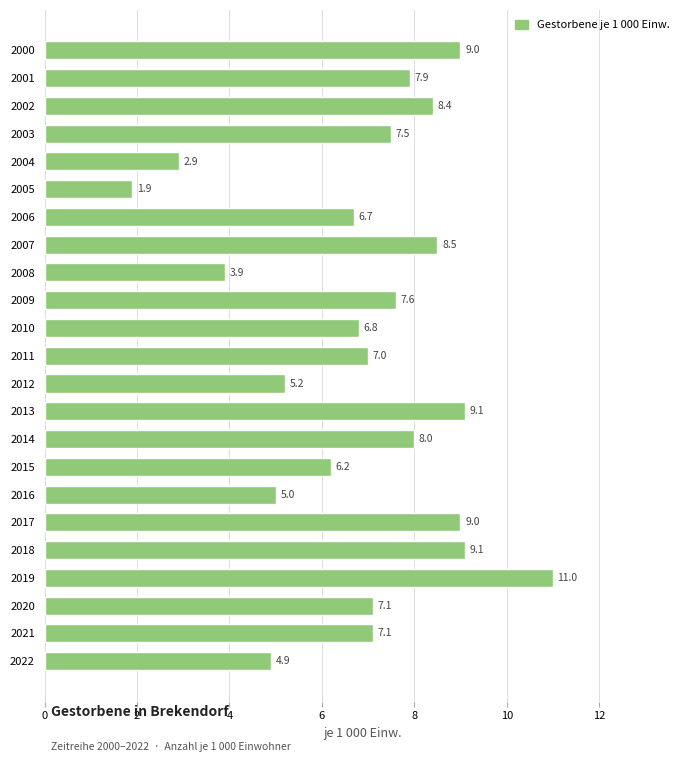

Reading top to bottom, list all the values displayed in this chart.

2000=9.0	2001=7.9	2002=8.4	2003=7.5	2004=2.9	2005=1.9	2006=6.7	2007=8.5	2008=3.9	2009=7.6	2010=6.8	2011=7.0	2012=5.2	2013=9.1	2014=8.0	2015=6.2	2016=5.0	2017=9.0	2018=9.1	2019=11.0	2020=7.1	2021=7.1	2022=4.9